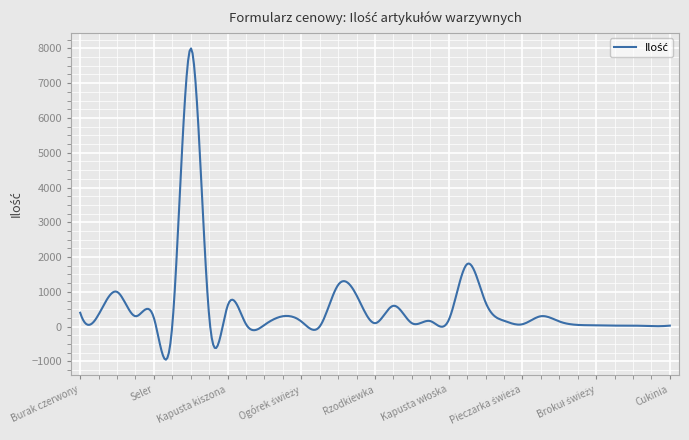

What is the maximum value shown in the chart?

7998.0